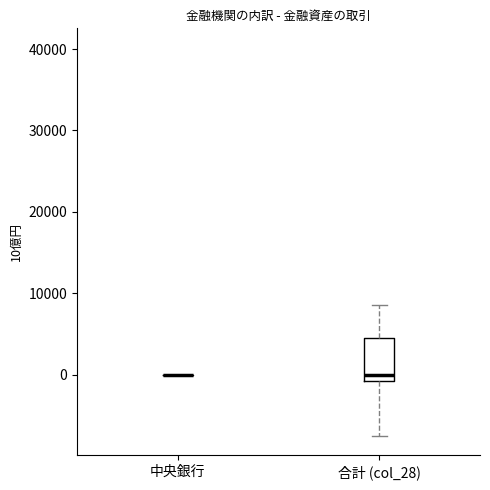

Reading left to right, read every box against the y-axis: the position of its median line, the range the box covers, and the ends of its whiskers. The values are not printed on the chart, so give them approximately, as read against the axis.

中央銀行: box collapsed to a line at 0, whiskers 0 to 0
合計 (col_28): median 0, box -1000 to 5000, whiskers -8000 to 9000